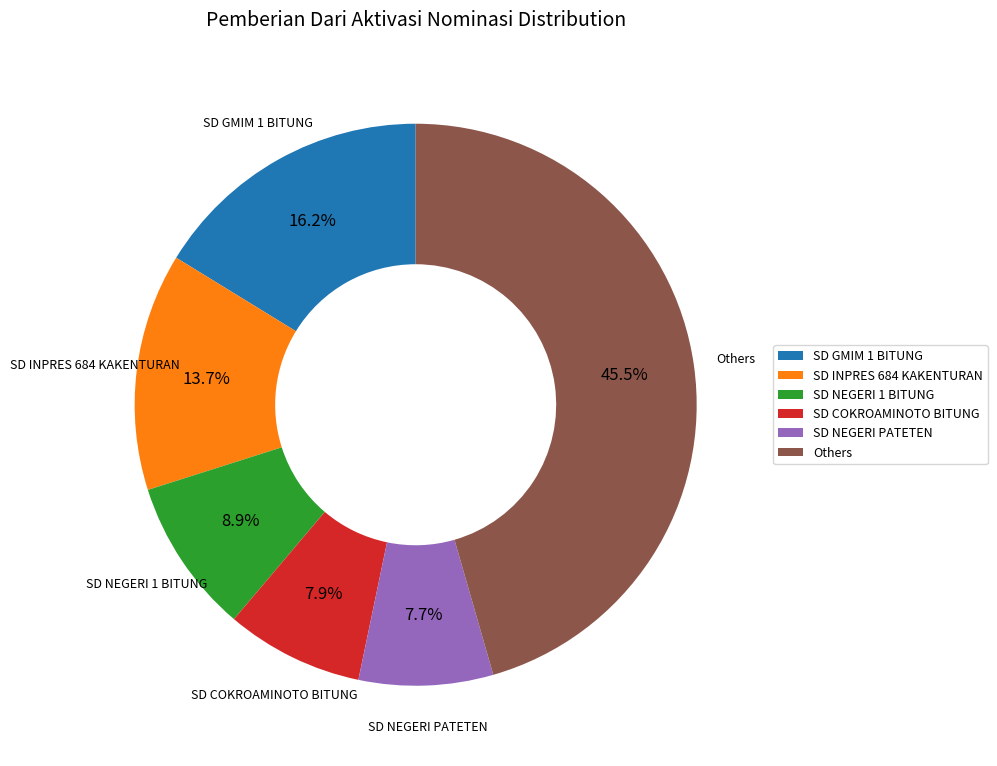

What percentage is the SD NEGERI PATETEN slice, to the nearest percent?

8%